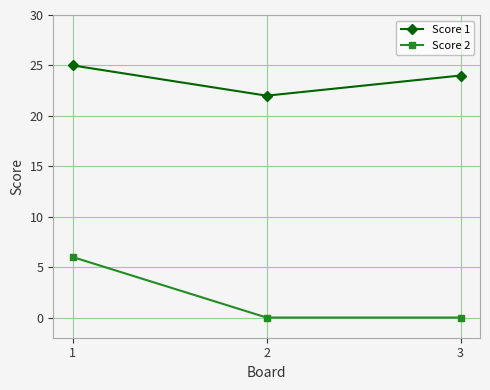

What is the sum of all Score 1 values?

71